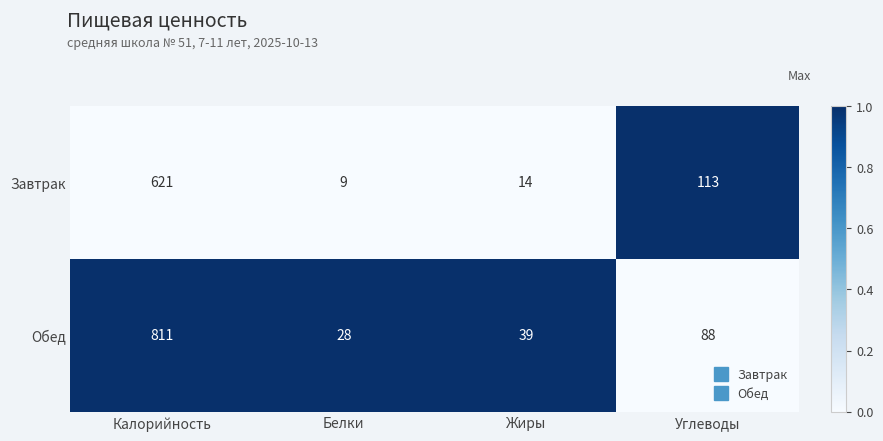

Reading left to right, what are all the values shown in this chart?

Завтрак: Калорийность=621	Белки=9	Жиры=14	Углеводы=113
Обед: Калорийность=811	Белки=28	Жиры=39	Углеводы=88